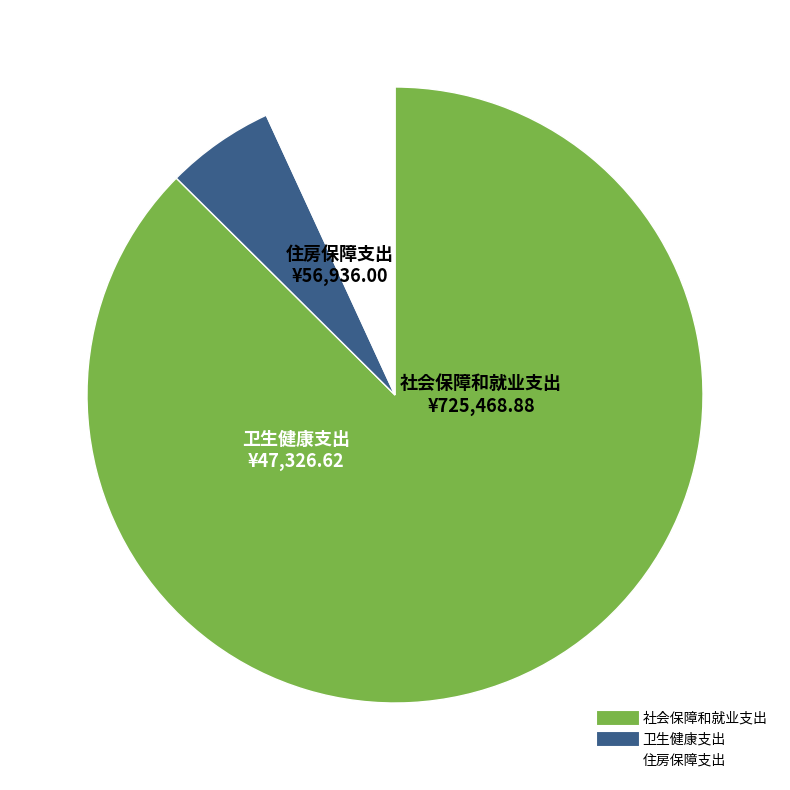

How many segments does this pie chart have?

3